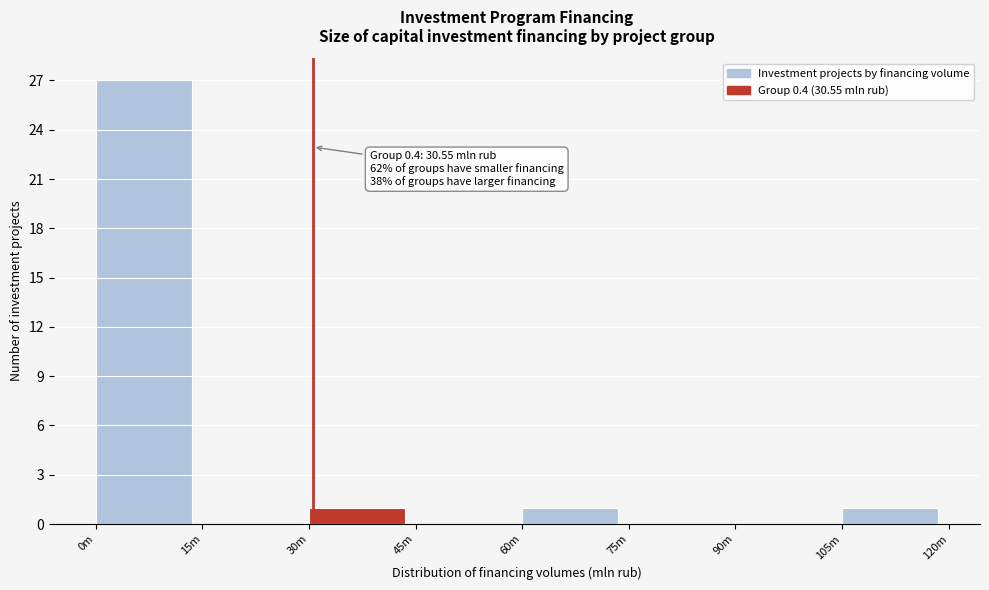

Reading right to left, list all the values displayed in this chart.

105m=1	90m=0	75m=0	60m=1	45m=0	30m=1	15m=0	0m=27